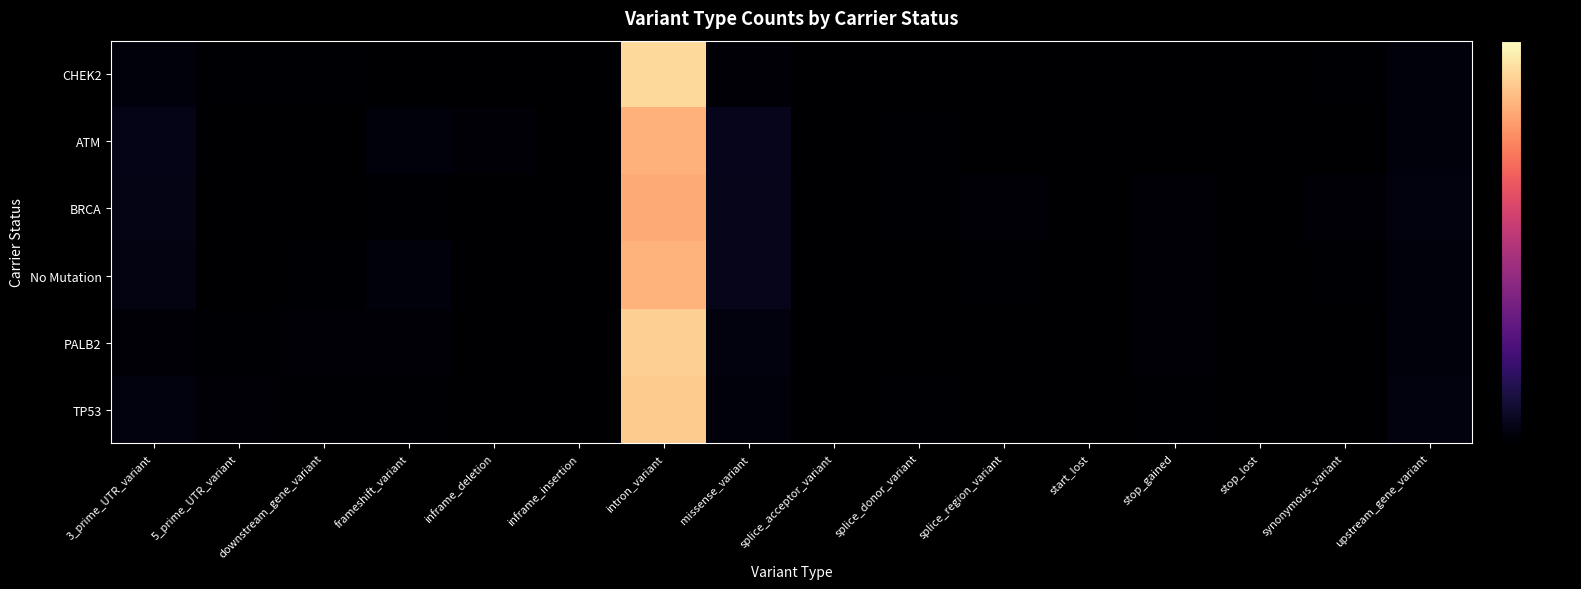

Which series has the widest spread of values?

CHEK2